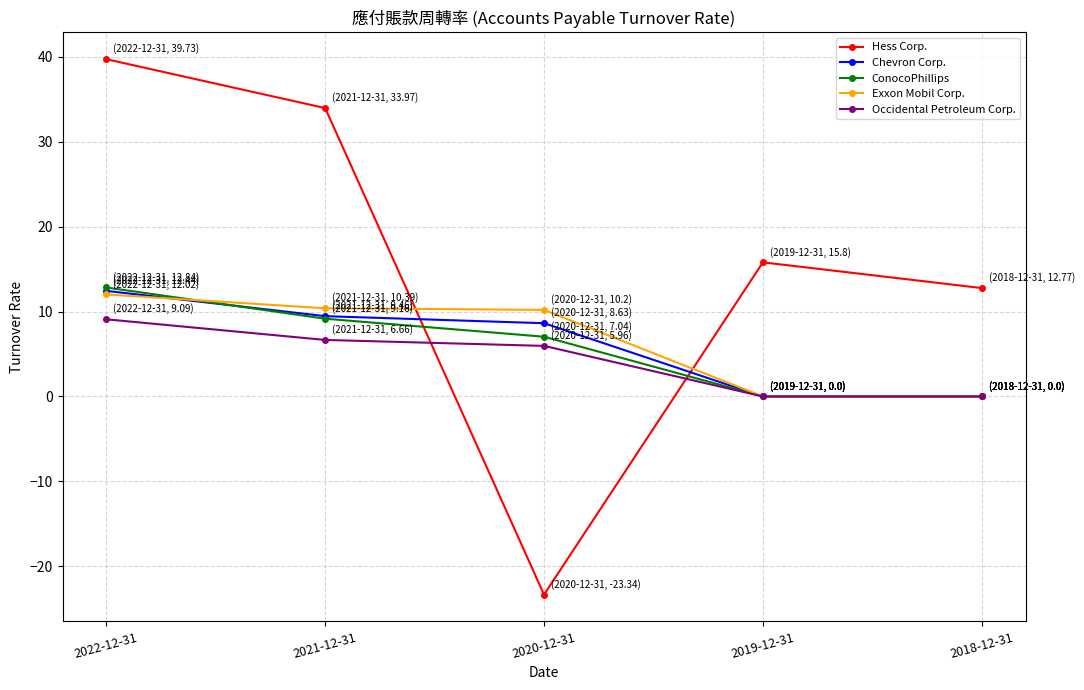

What is the value of the Exxon Mobil Corp. point at the 1st from the left?

12.0